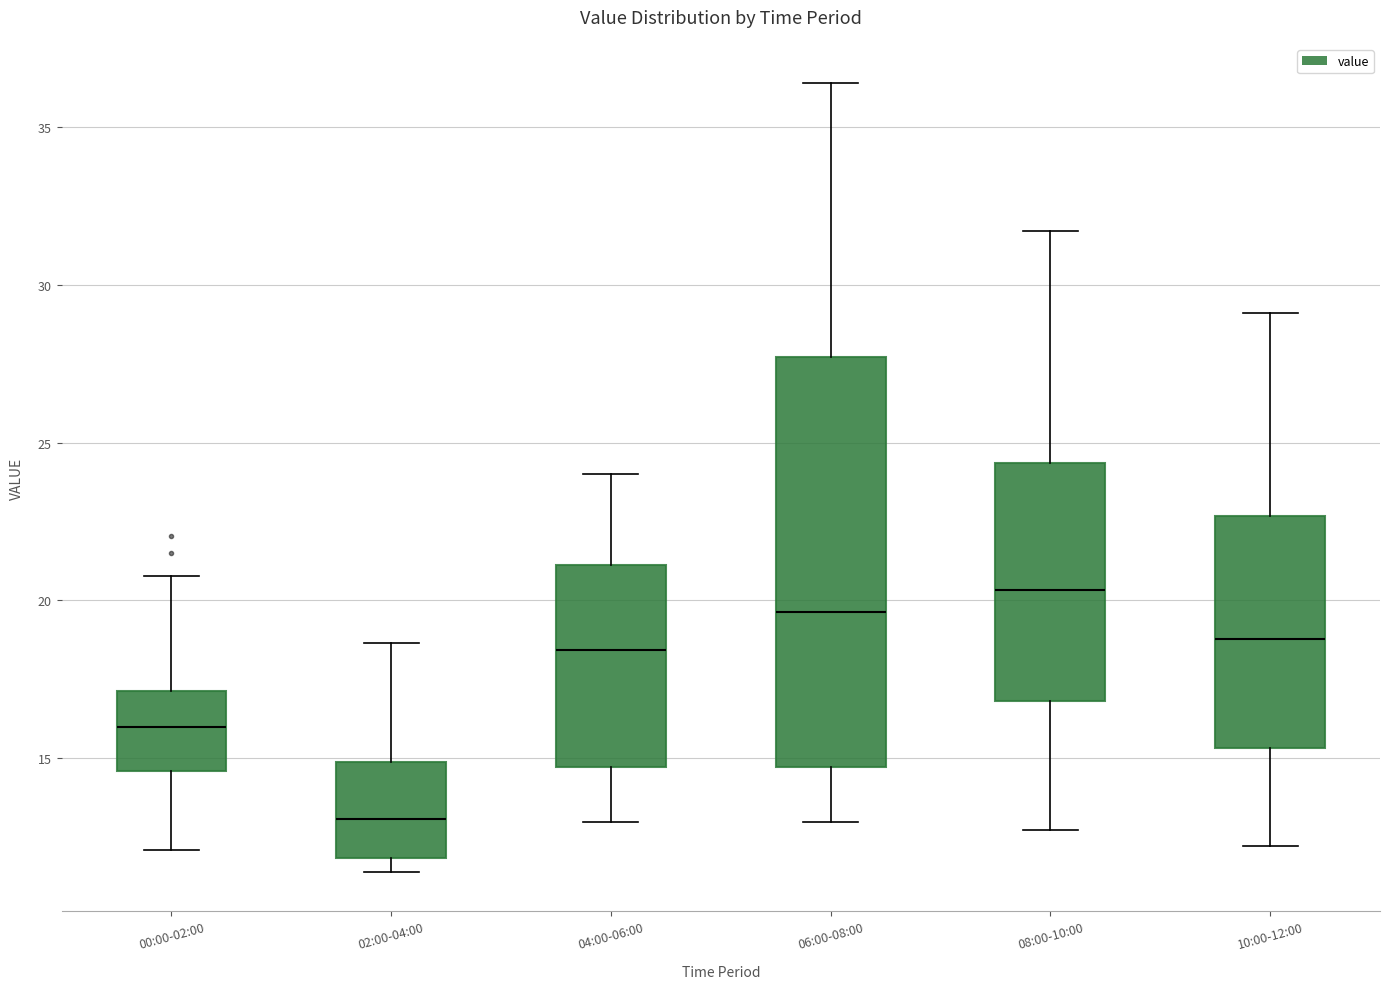

Reading left to right, transcribe this box plot: for each box, give where its median line is, the range the box spans, and where its two whiskers end, as read against the y-axis. The values are not printed on the chart, so give them approximately, as read against the axis.

00:00-02:00: median 16.0, box 14.5 to 17.0, whiskers 12.0 to 21.0
02:00-04:00: median 13.0, box 12.0 to 15.0, whiskers 11.5 to 18.5
04:00-06:00: median 18.5, box 14.5 to 21.0, whiskers 13.0 to 24.0
06:00-08:00: median 19.5, box 14.5 to 27.5, whiskers 13.0 to 36.5
08:00-10:00: median 20.5, box 17.0 to 24.5, whiskers 12.5 to 31.5
10:00-12:00: median 19.0, box 15.5 to 22.5, whiskers 12.0 to 29.0